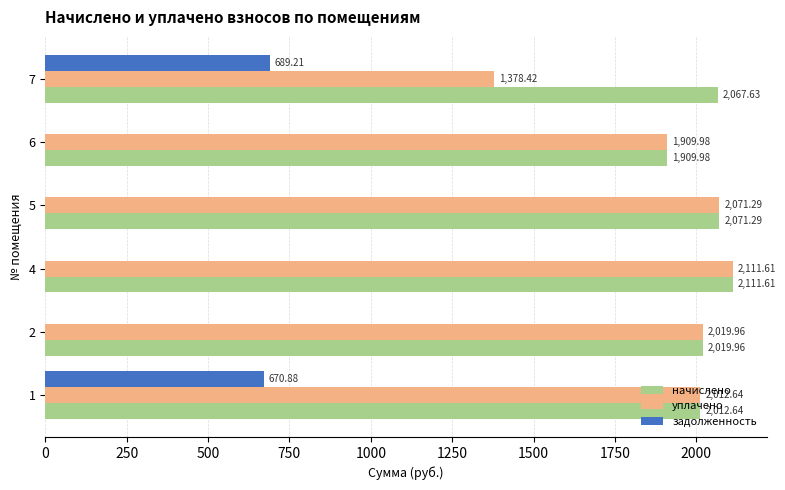

What is the total value across all series at 1?

4696.2